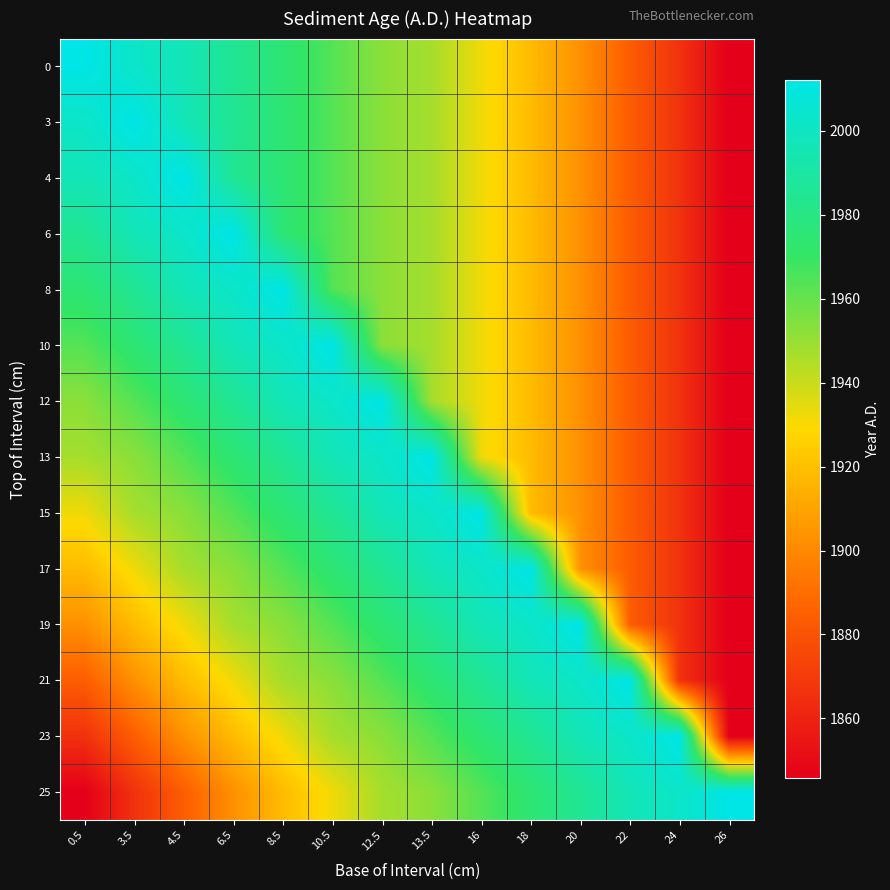

At how many categories does at least one series exceed 1943?

14